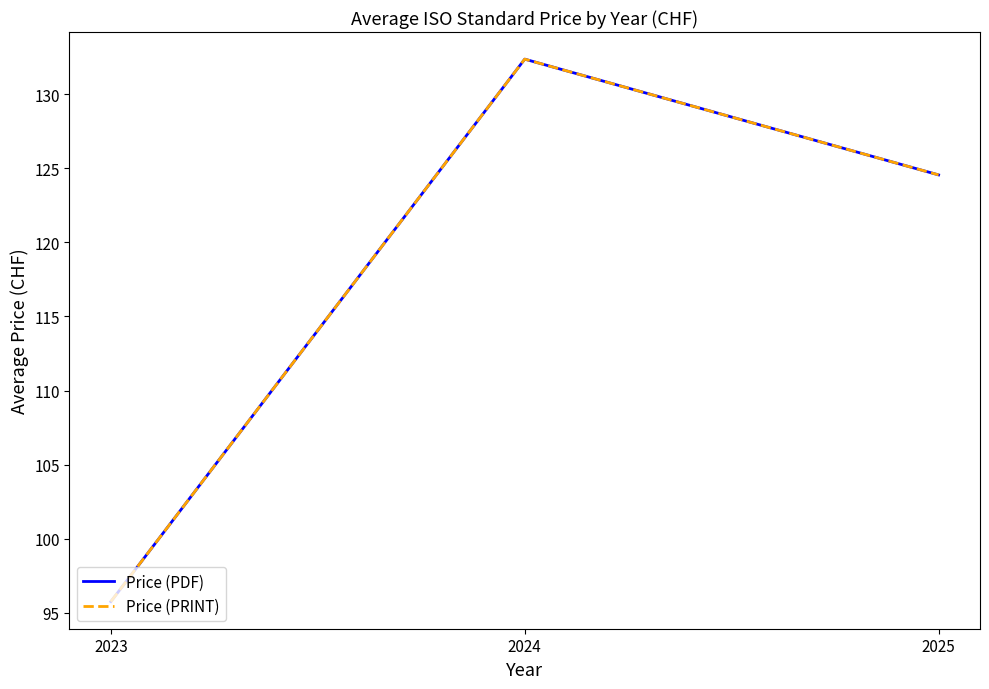

Does the chart have visible grid lines?

No